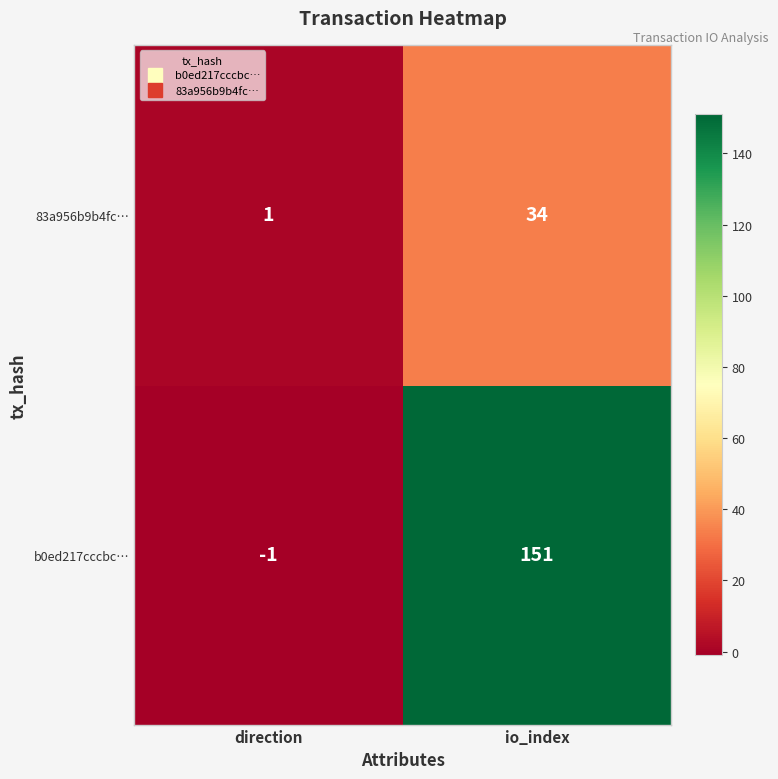

The 83a956b9b4fc… series shows 34 at io_index. True or false?

True